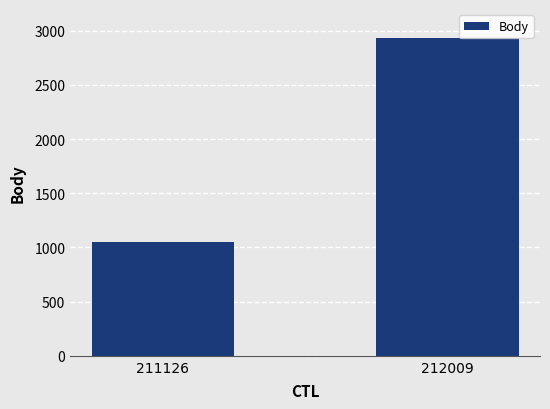

What is the ratio of the value at 212009 to the value at 211126?

2.8